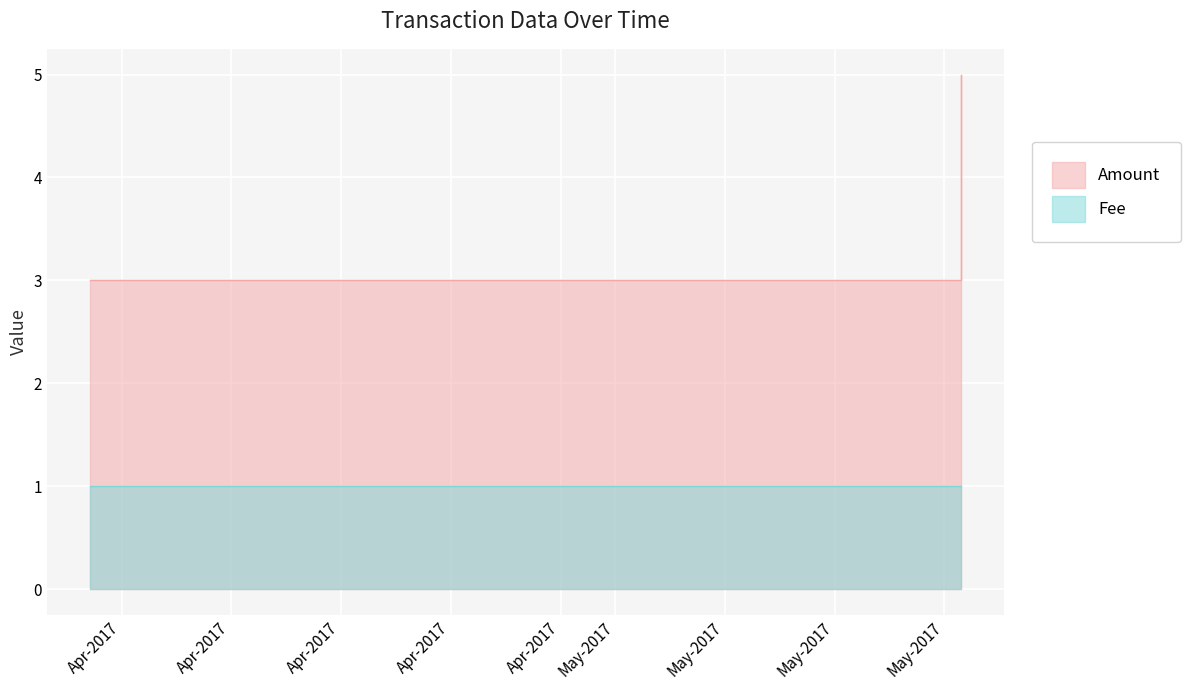

Between 2017-04-11 20:36:00 and 2017-04-11 20:40:36, which is larger?

2017-04-11 20:36:00